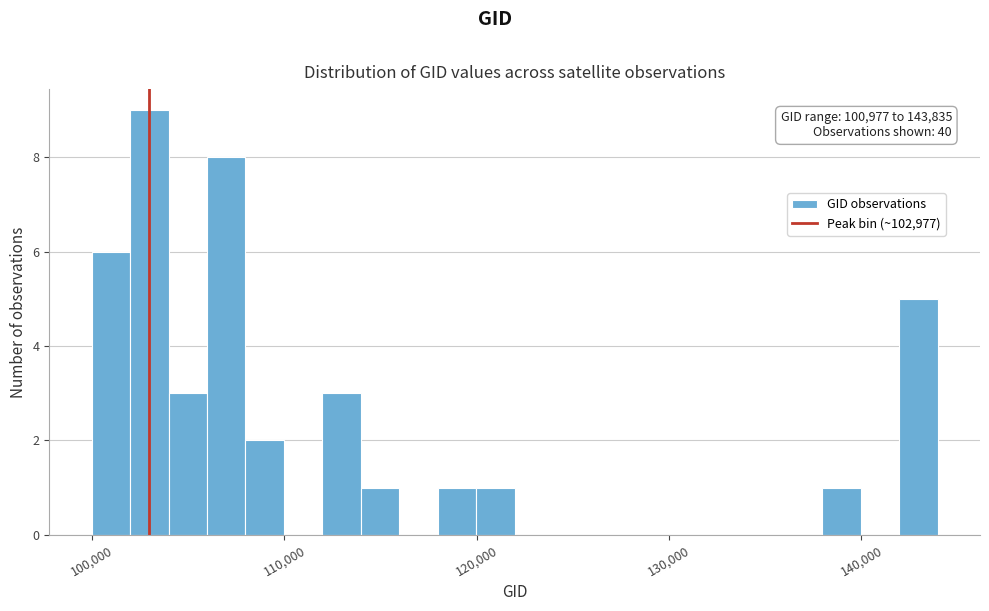

Around what value on the x-axis is the tallest bar? Give the approximate position of its centre, as read against the axis.

103000